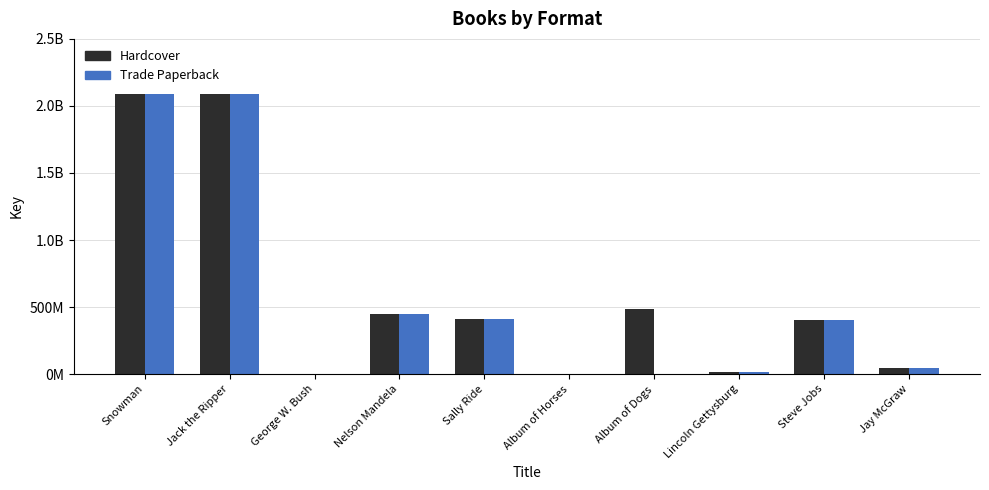

Are the bars grouped side by side (vs. stacked)?

Yes